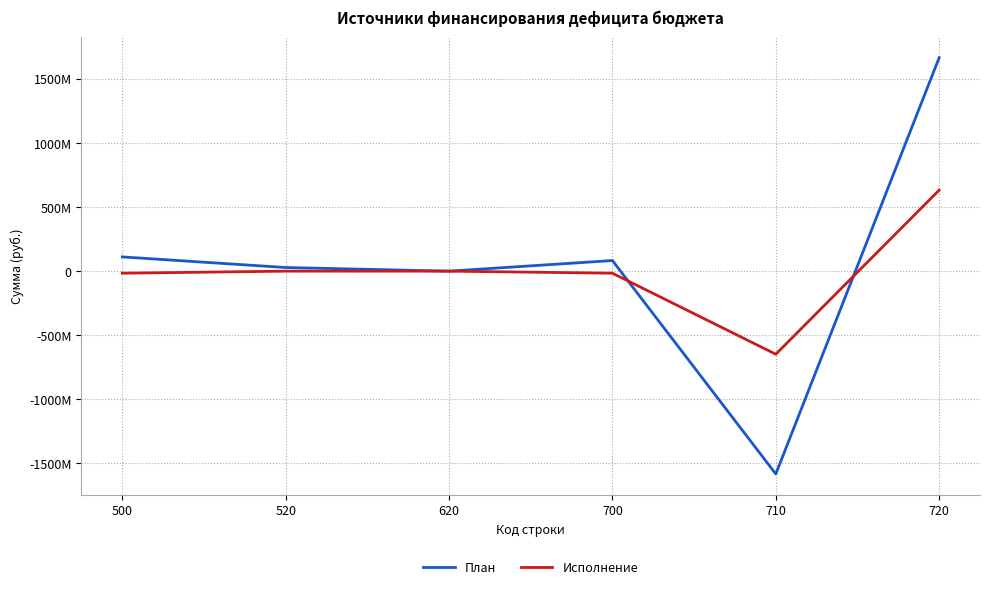

Does the chart have visible grid lines?

Yes